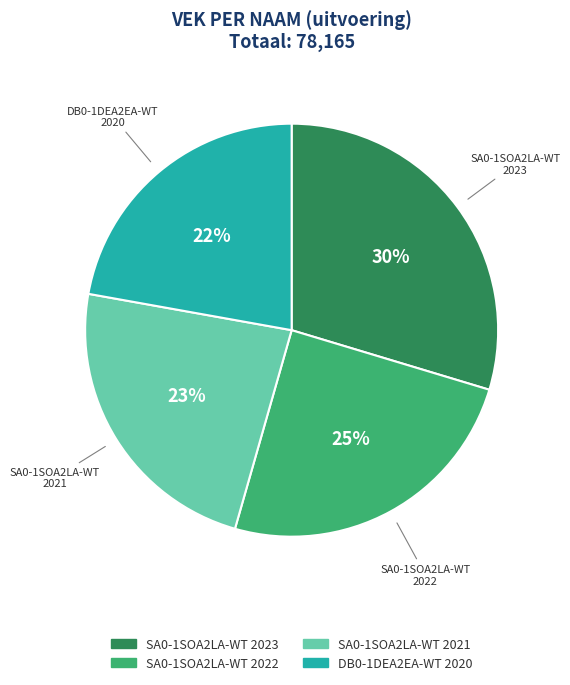

To the nearest percent, what is the average slice percentage?

25%